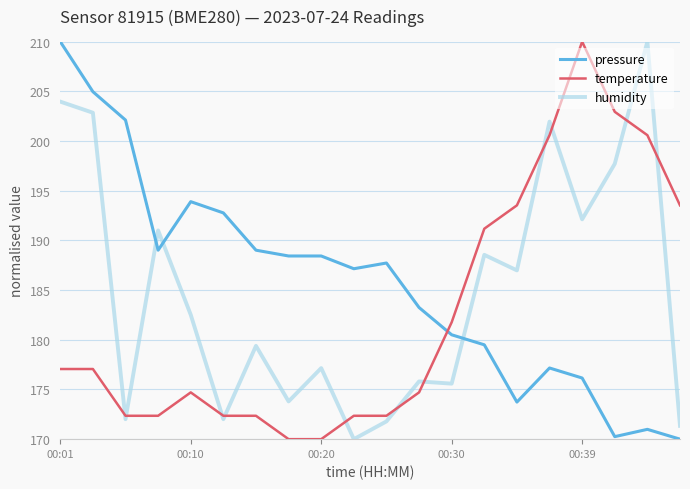

What is the minimum value shown in the chart?

170.0